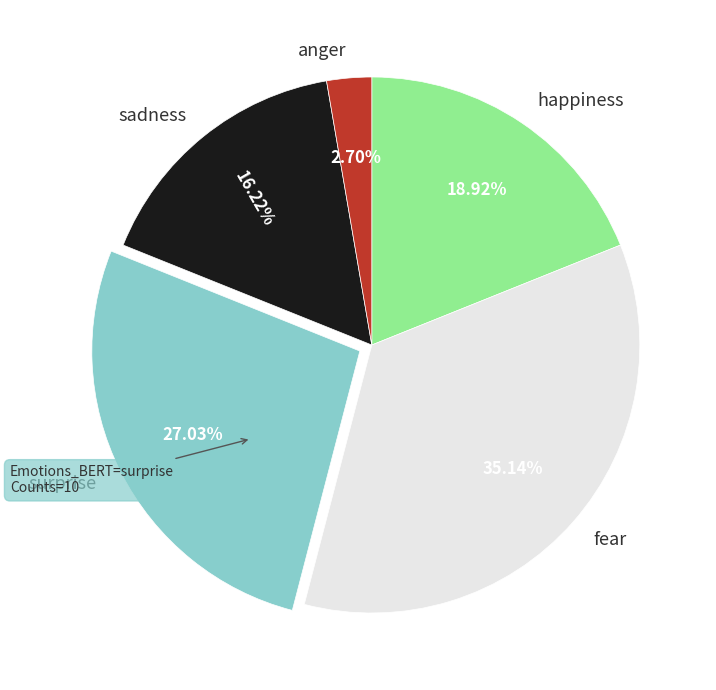

Approximately how many times larger is the value at sadness compared to surprise?

0.6